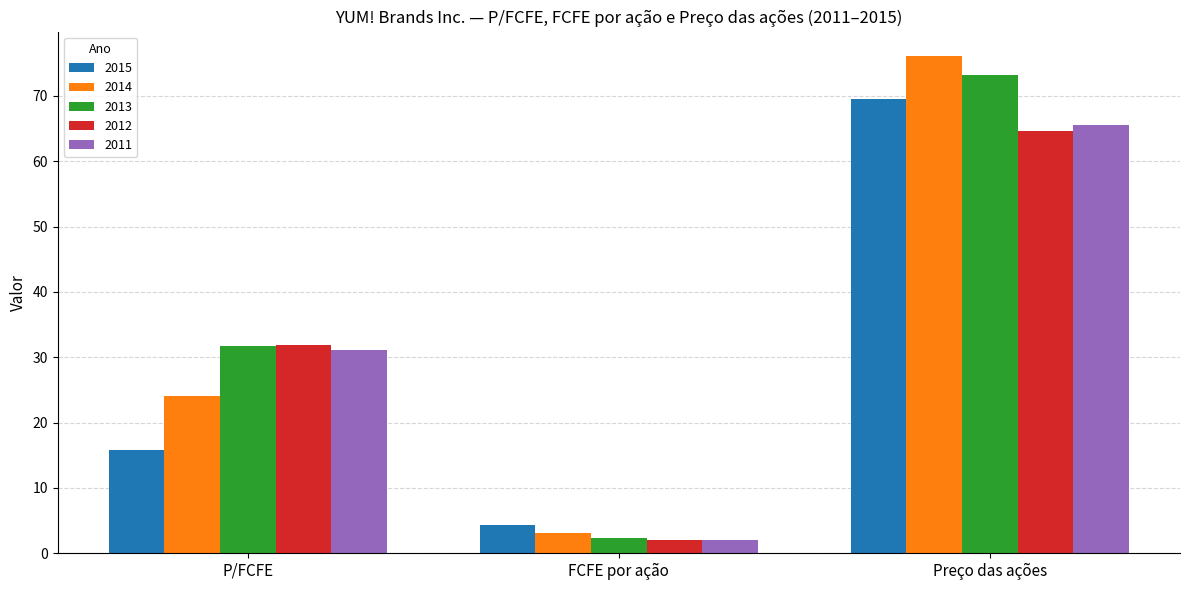

At Preço das ações, list the series in order from largest to smallest.

2014, 2013, 2015, 2011, 2012